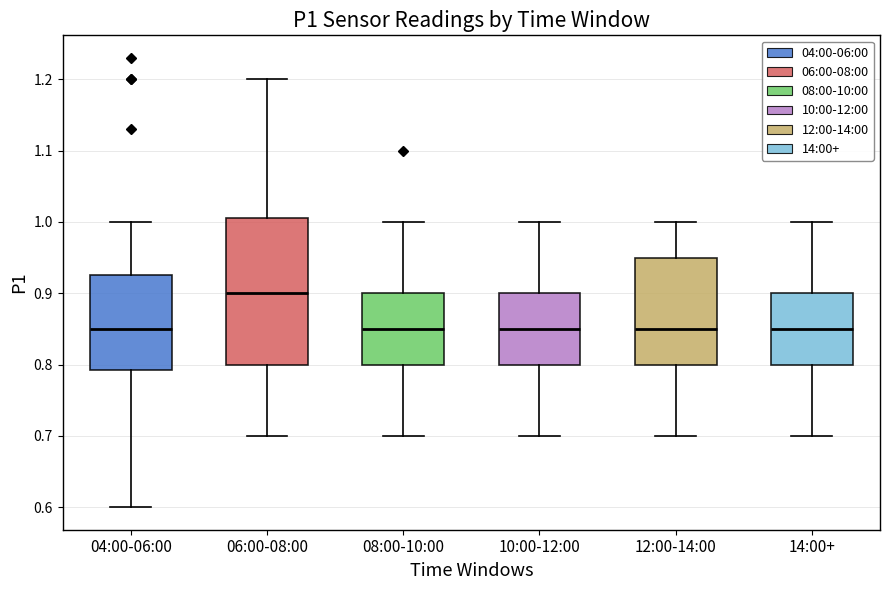

Which box's median line is the highest?

06:00-08:00